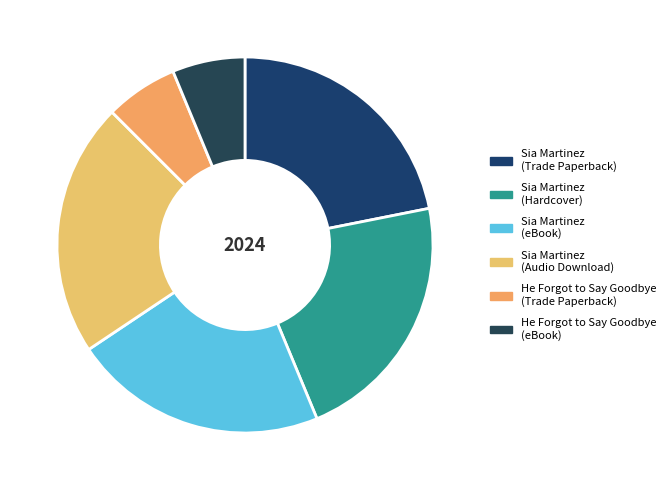

Count the number of slices in the pie.

6